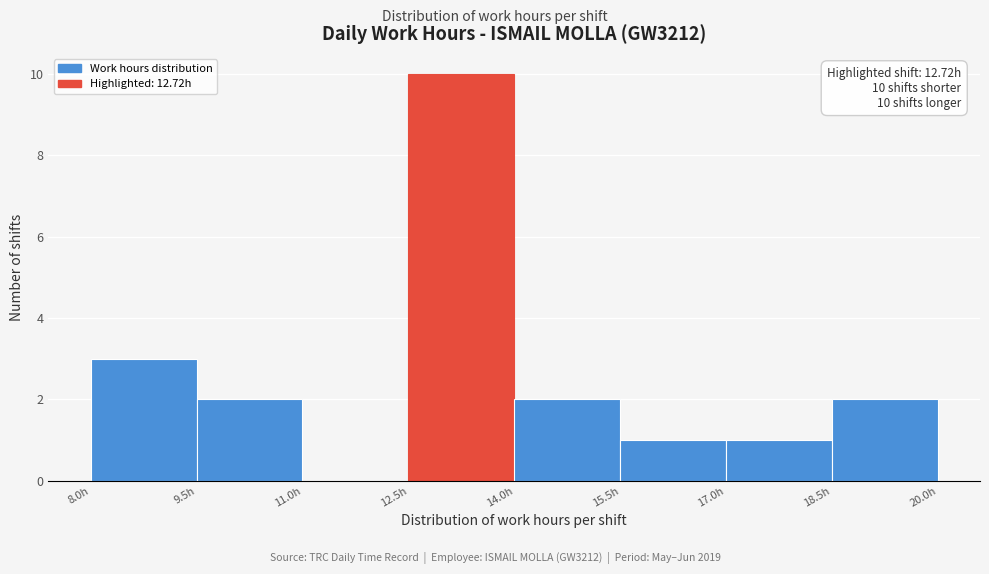

Which range on the x-axis has the tallest bar?

12.5 to 14.0